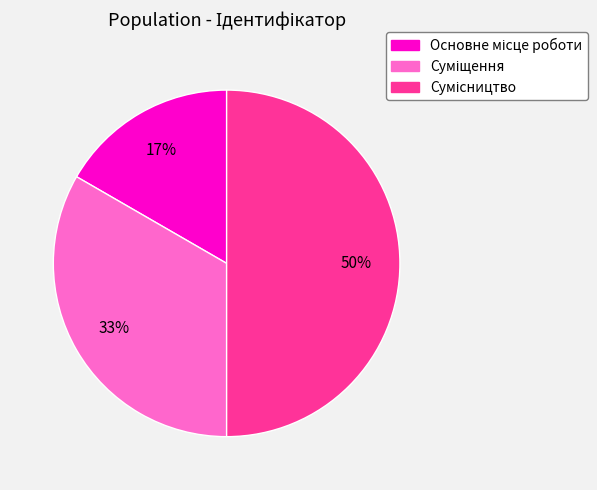

To the nearest percent, what is the difference between the largest and smallest slice percentages?

33%